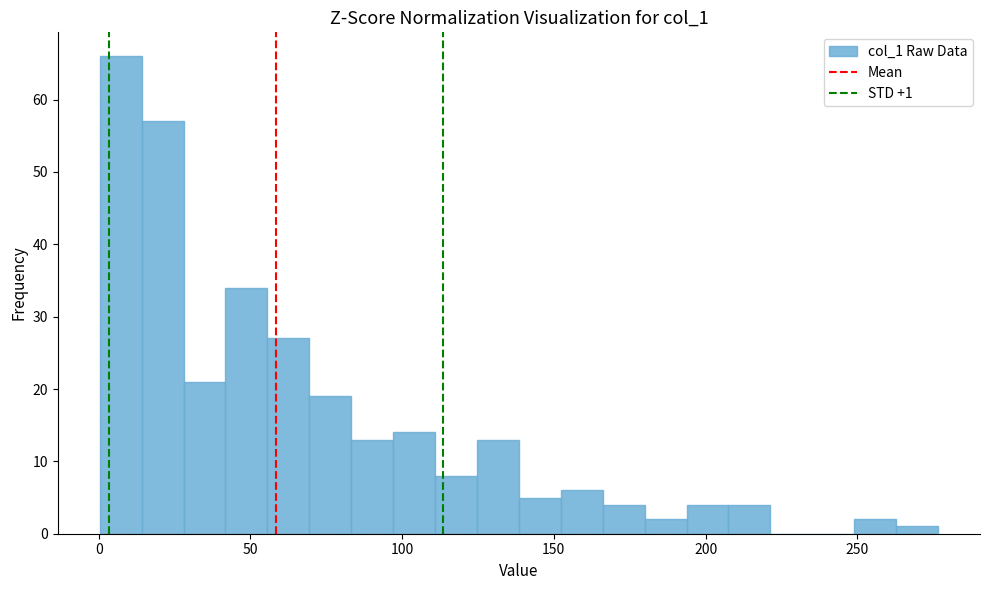

Around what value on the x-axis is the tallest bar? Give the approximate position of its centre, as read against the axis.

5